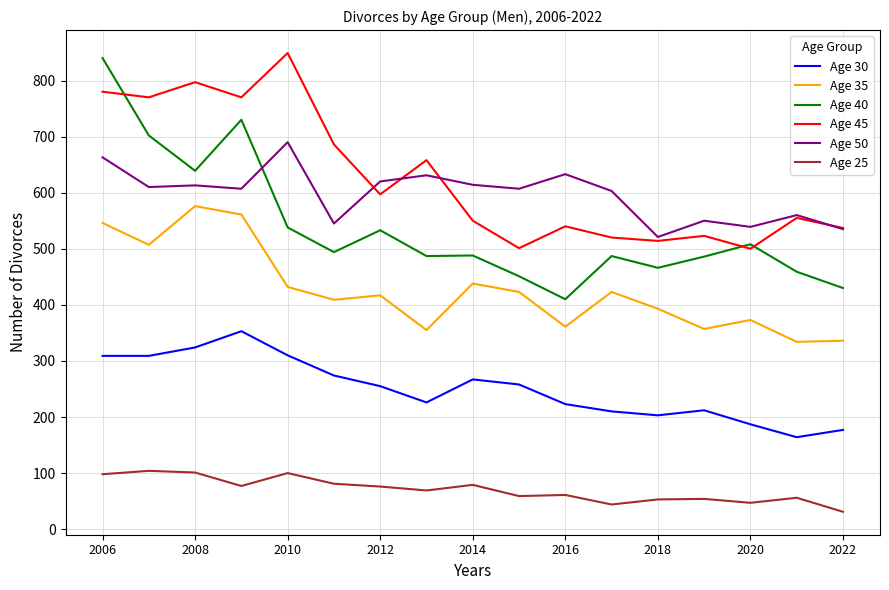

Which series has the widest spread of values?

Age 40